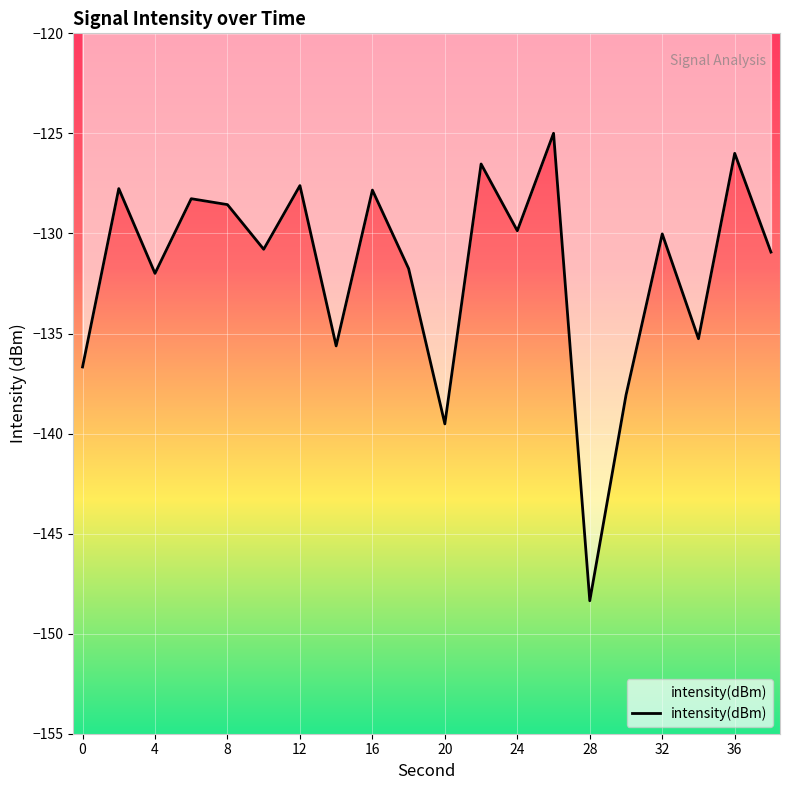

How many values are below -130?

11